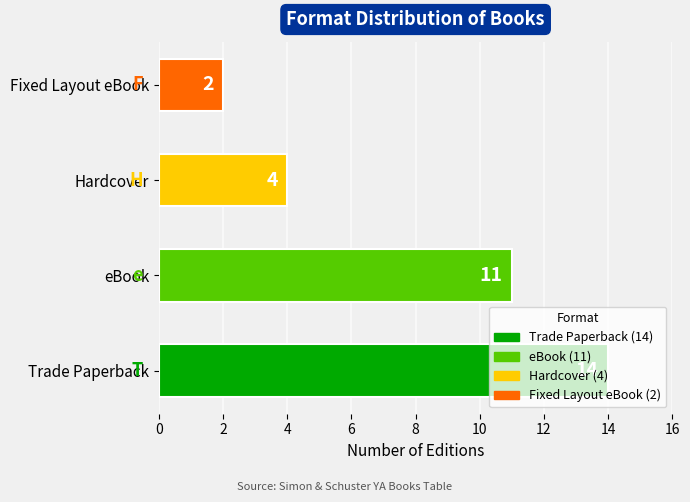

What is the difference between the highest and lowest values at Count?

12